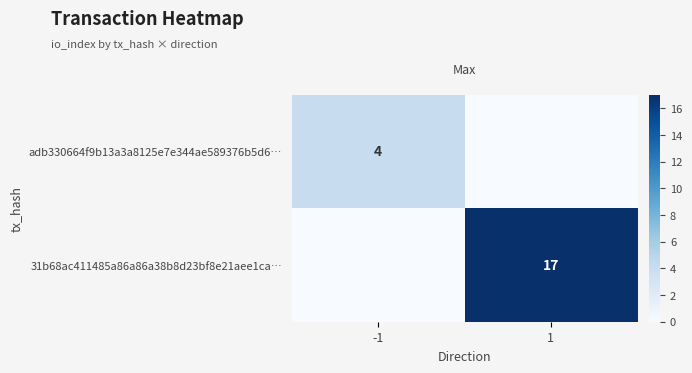

Is the value of 31b68ac411485a86a86a38b8d23bf8e21aee1ca… at -1 greater than the value of adb330664f9b13a3a8125e7e344ae589376b5d6… at 1?

No